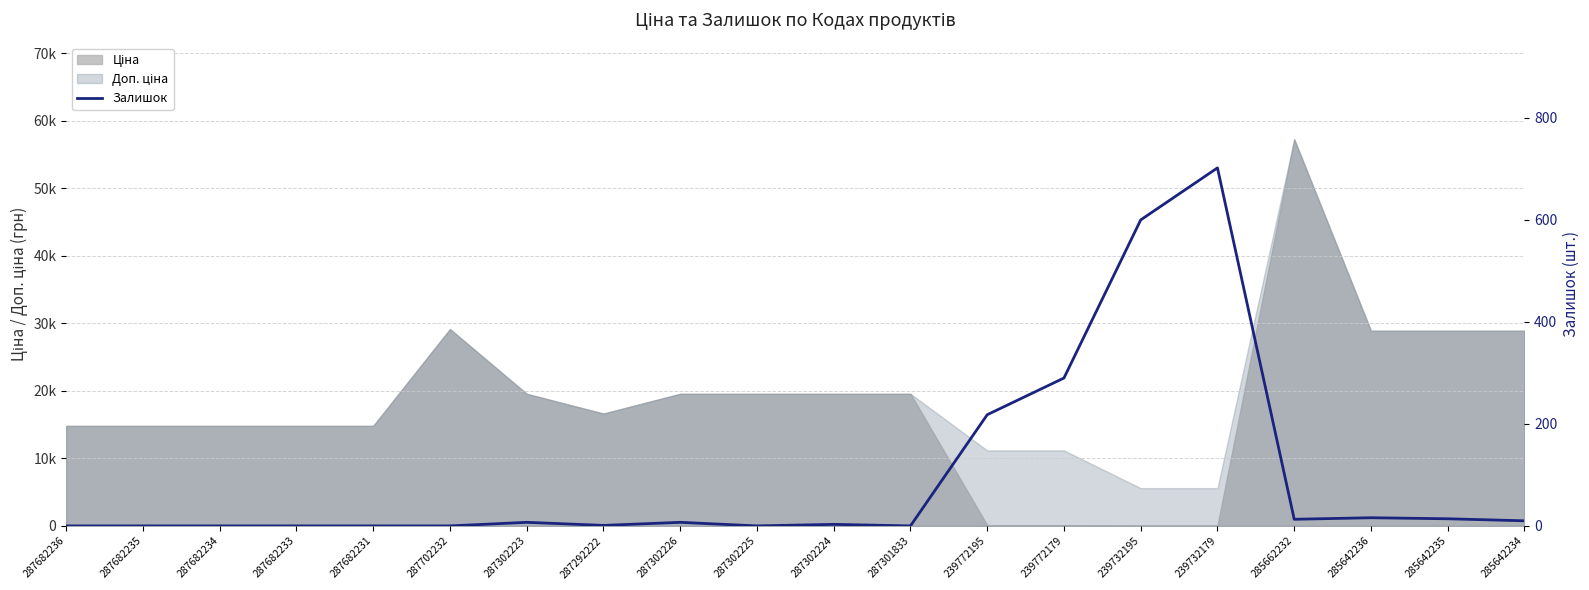

Reading left to right, what are all the values shown in this chart?

287682236=0	287682235=0	287682234=0	287682233=0	287682231=0	287702232=0	287302223=7	287292222=1	287302226=7	287302225=0	287302224=3	287301833=0	239772195=218	239772179=290	239732195=600	239732179=702	285662232=13	285642236=16	285642235=14	285642234=10